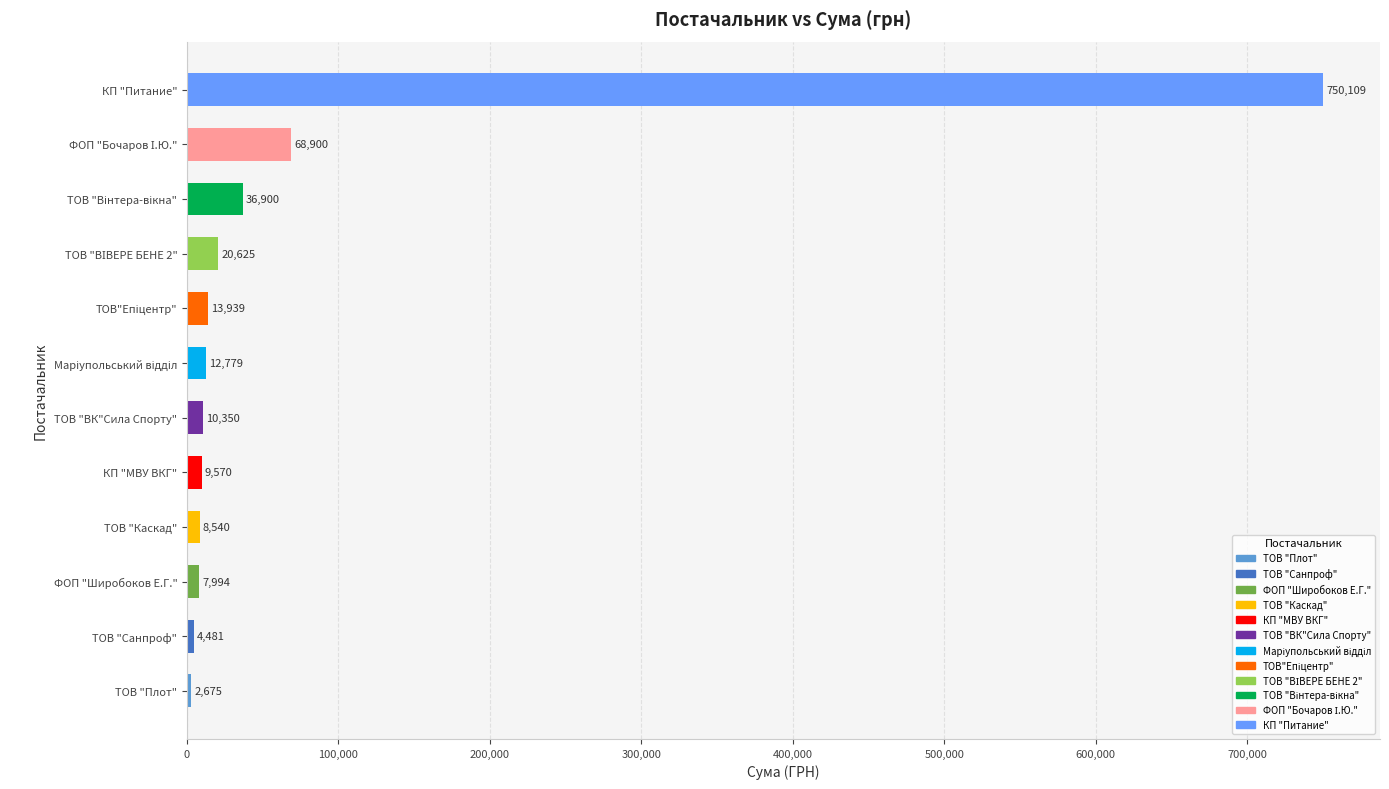

What is the greatest value displayed?

750109.4